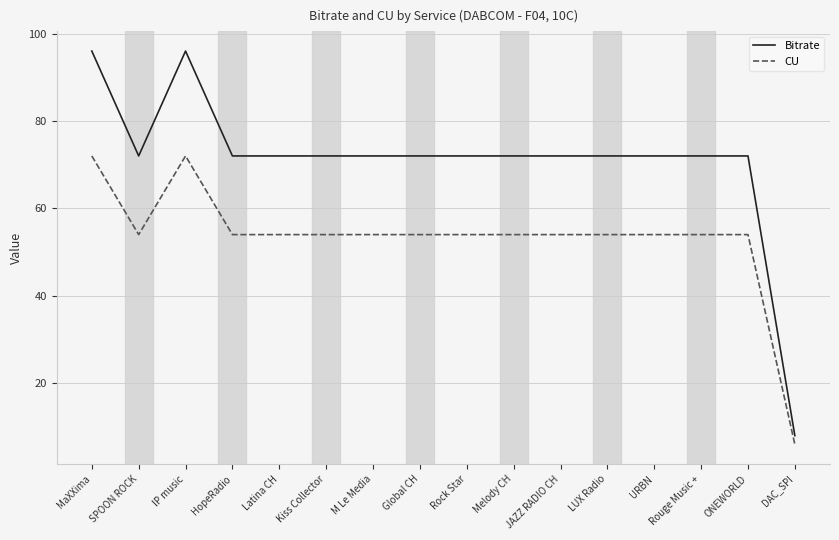

What is the maximum value shown in the chart?

96